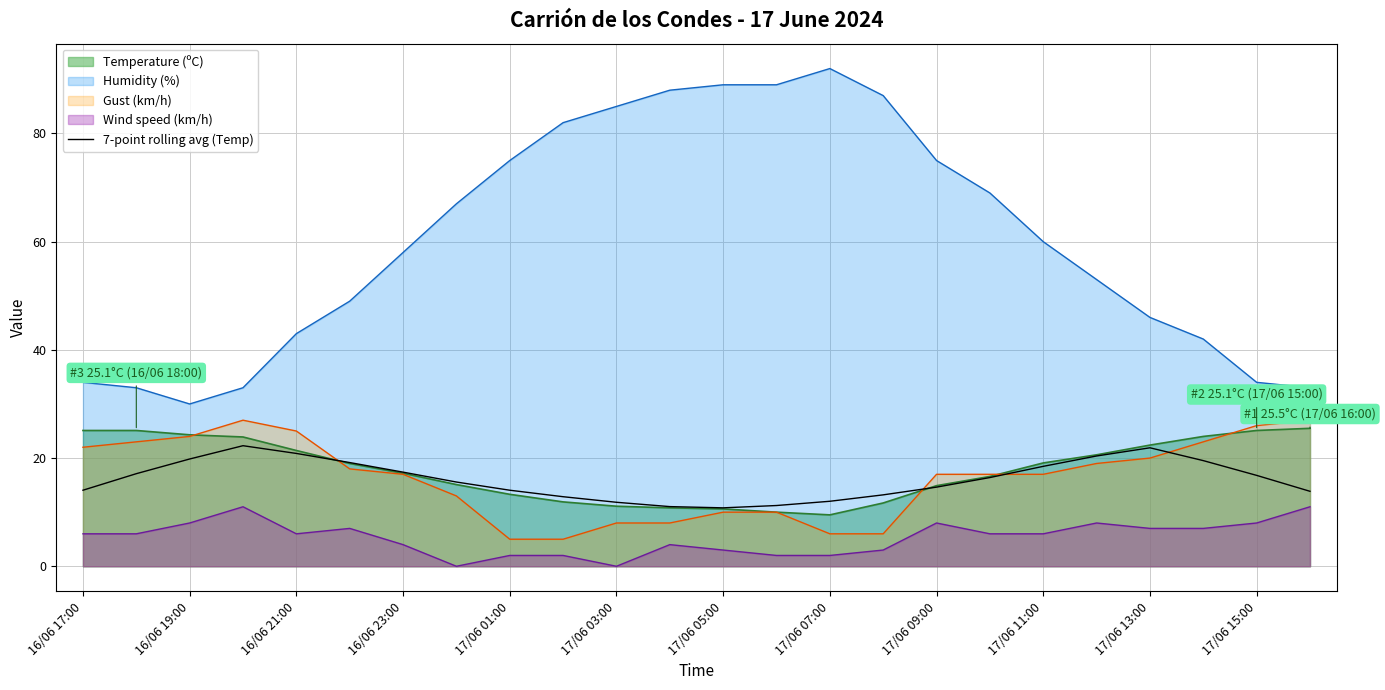

What is the minimum value for Temperature (ºC)?

9.5